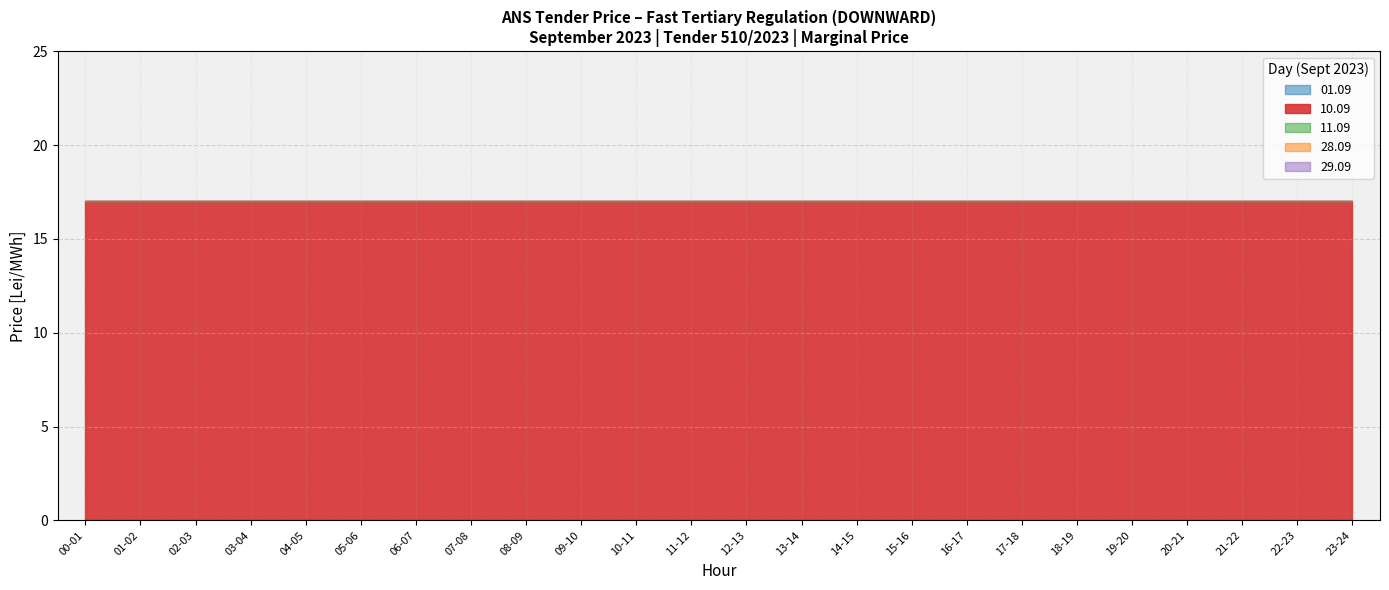

True or false: 28.09 and 10.09 cross at least once.

False